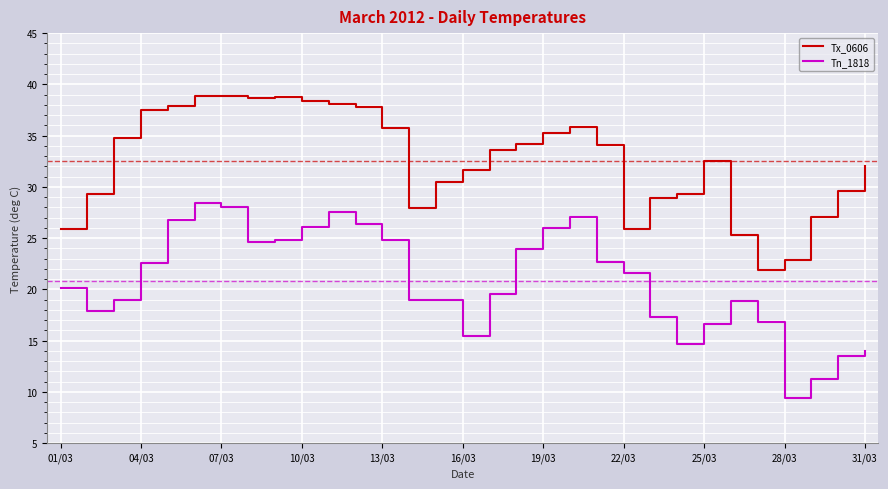

True or false: Tn_1818 and Tx_0606 cross at least once.

False